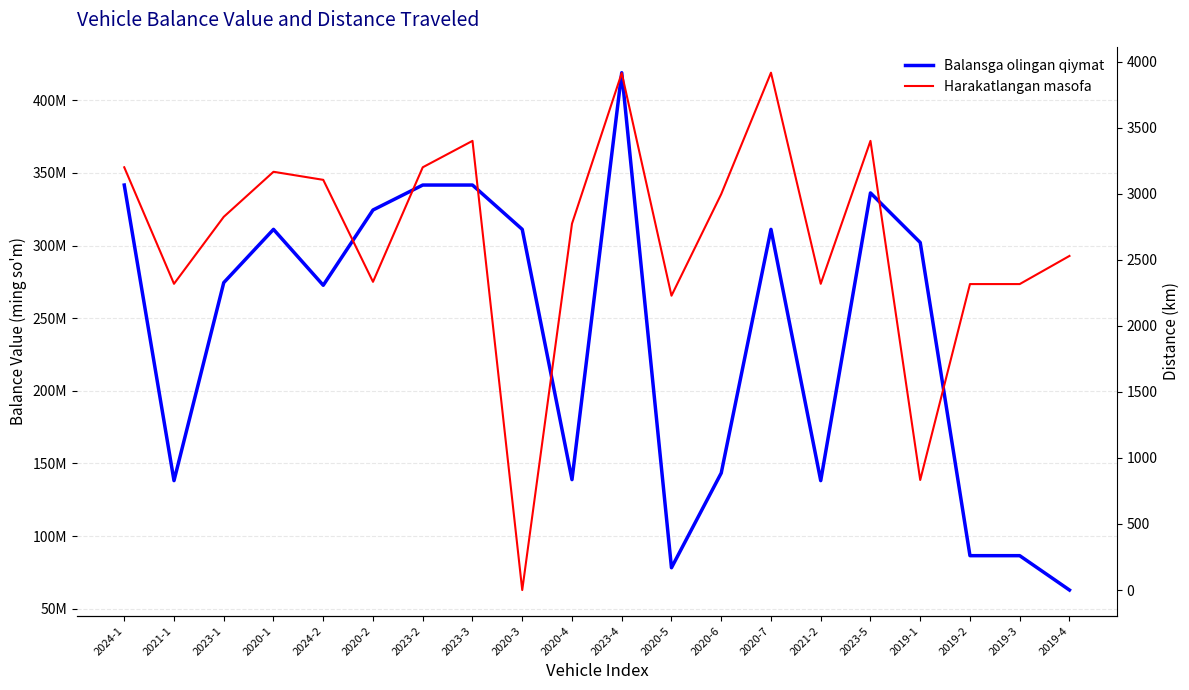

True or false: Harakatlangan masofa has a value of 2333 at 2020-2.

True